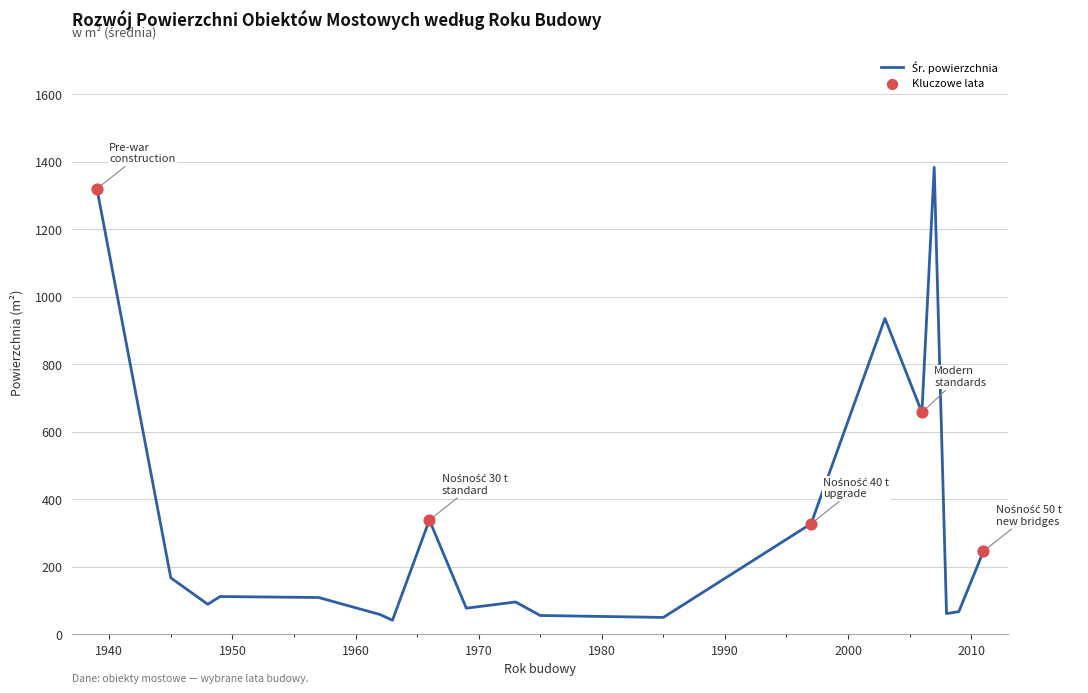

What is the maximum value shown in the chart?

1384.1